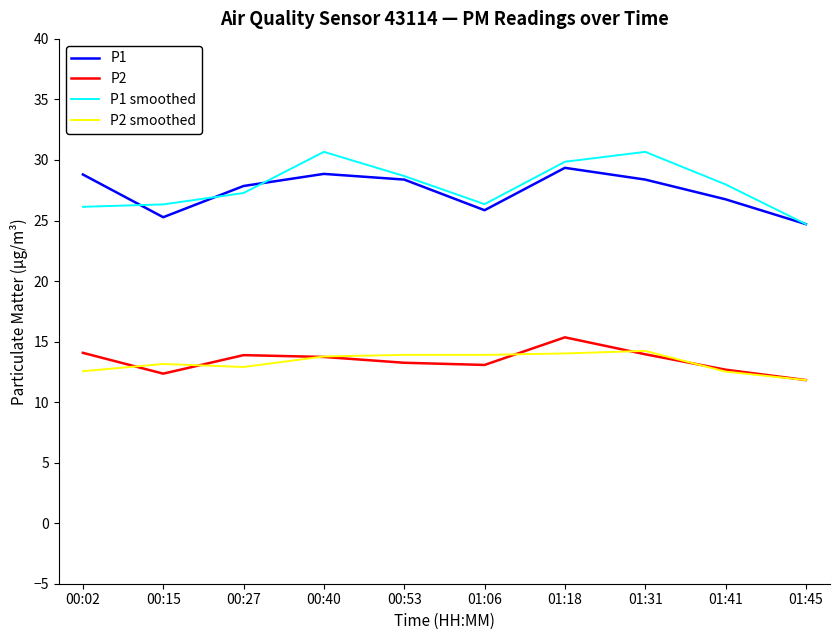

What position from the right is 01:06?

5